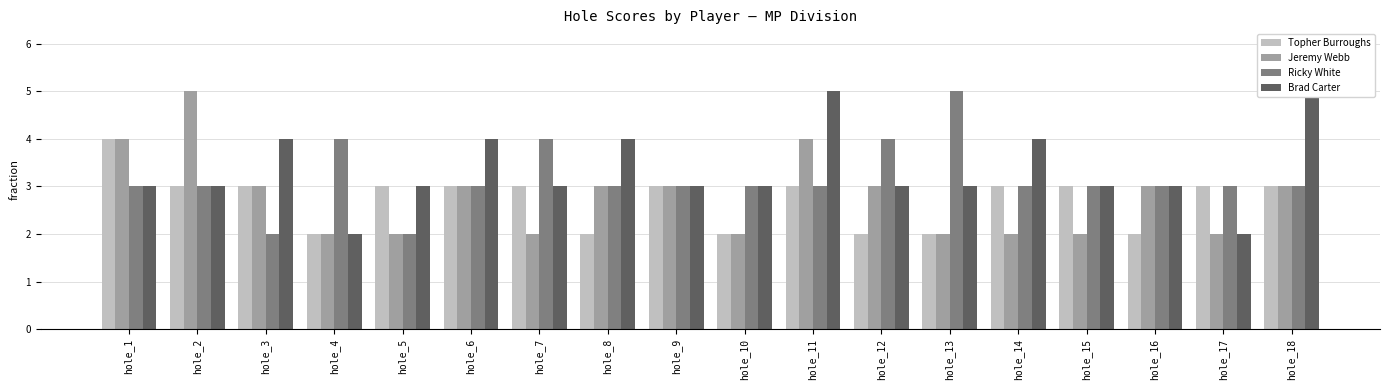

What is the difference between the maximum and second lowest values in the Topher Burroughs series?

2